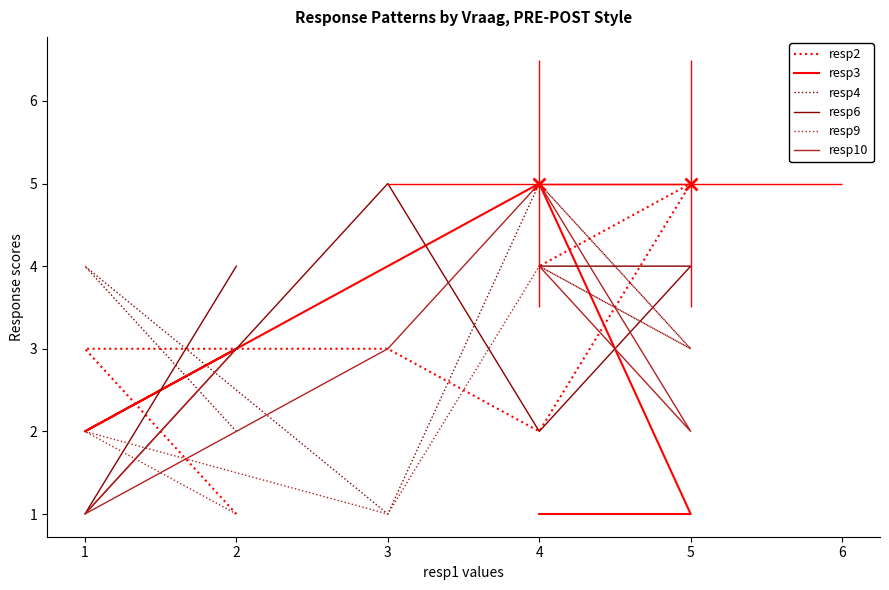

True or false: resp6 and resp9 cross at least once.

True